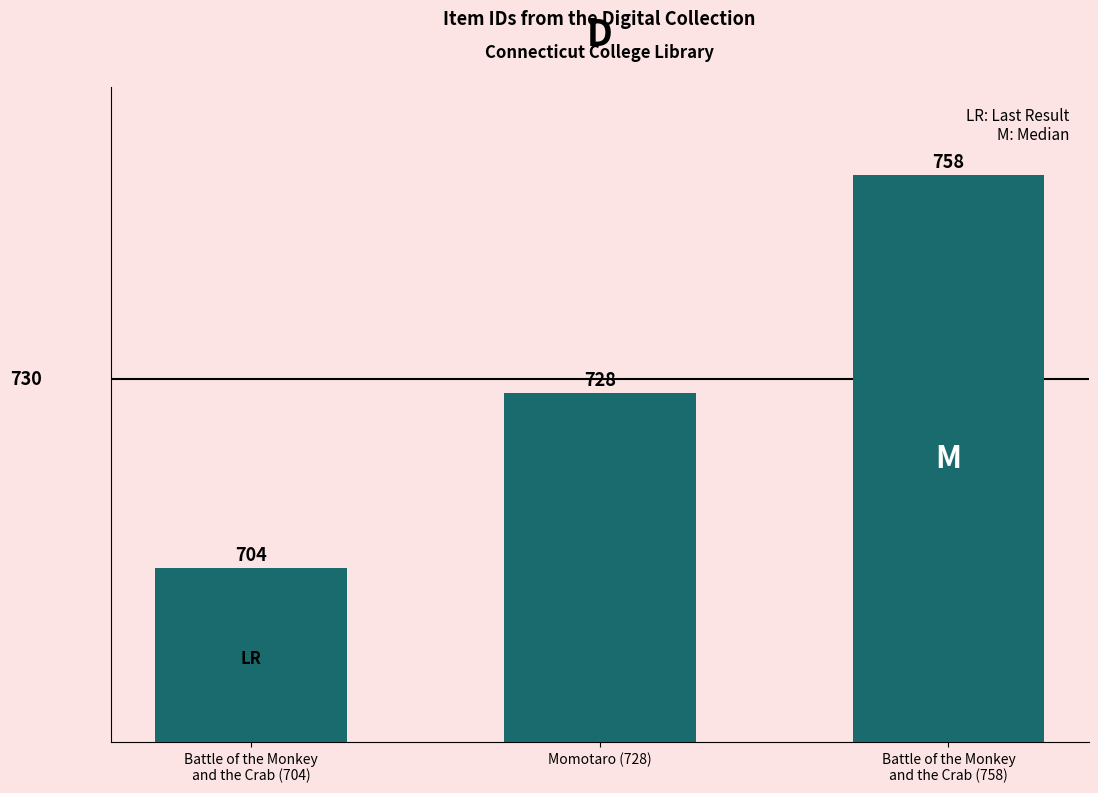

Rank the categories by value from highest to lowest.

Battle of the Monkey
and the Crab (758), Momotaro (728), Battle of the Monkey
and the Crab (704)